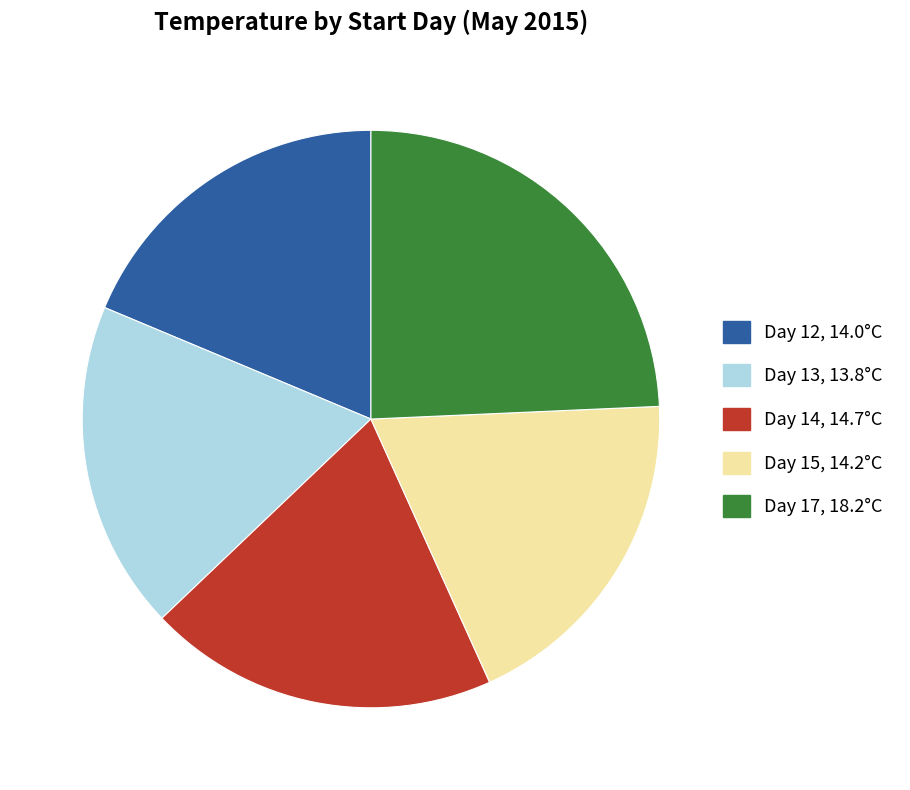

Is there any slice that represents more than half of the pie?

No